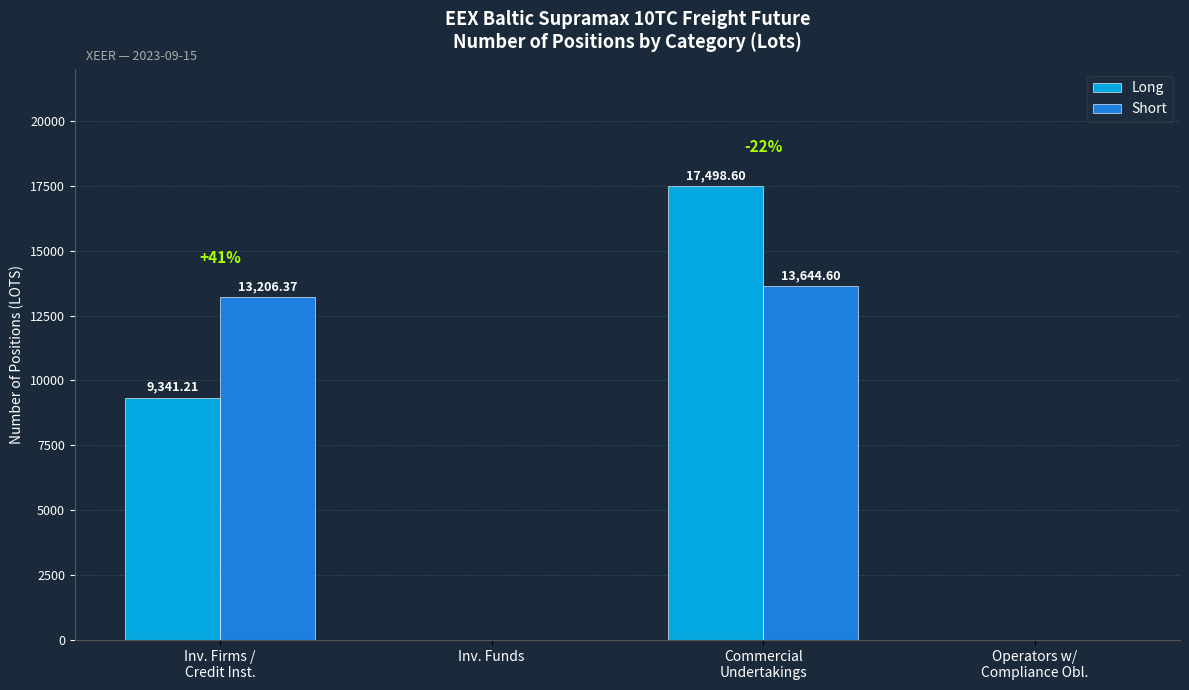

Between Commercial
Undertakings and Operators w/
Compliance Obl., which series saw the biggest shift?

Long